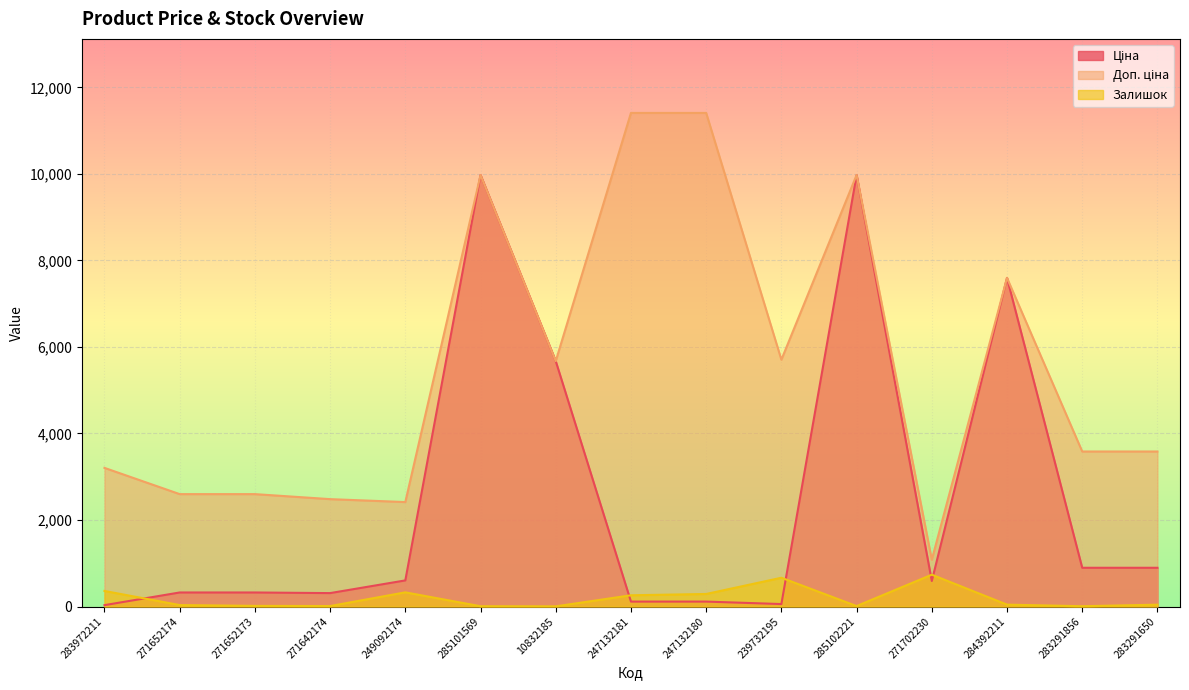

True or false: Залишок has more than 0 points higher than both neighbors.

True